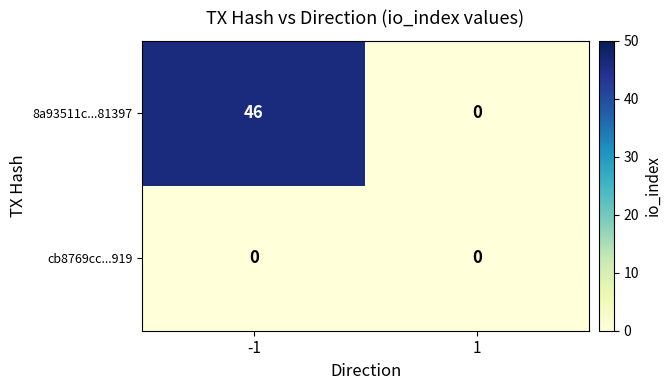

Count the number of categories in the chart.

2